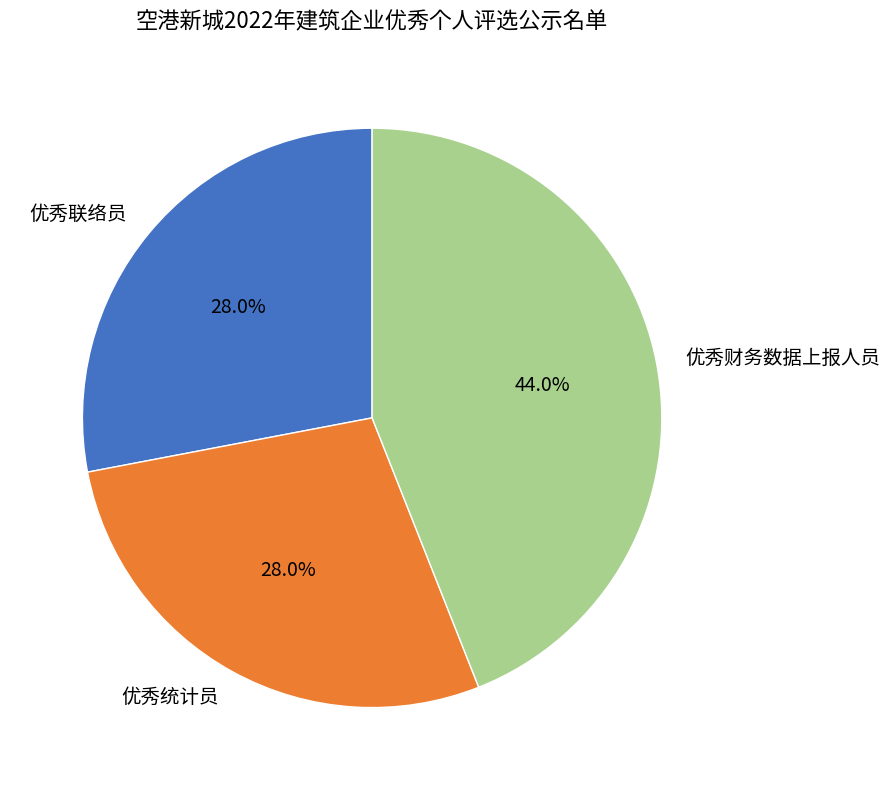

To the nearest percent, what portion does 优秀财务数据上报人员 represent?

44%